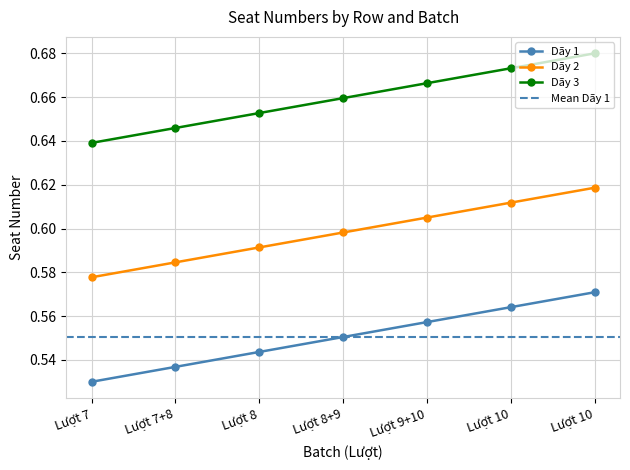

Where is Dãy 3 nearest to the value 0?

Lượt 7